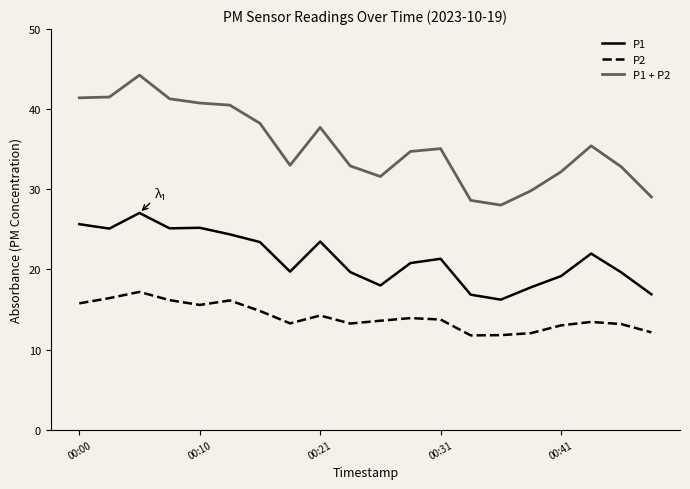

How many lines are shown in the chart?

3